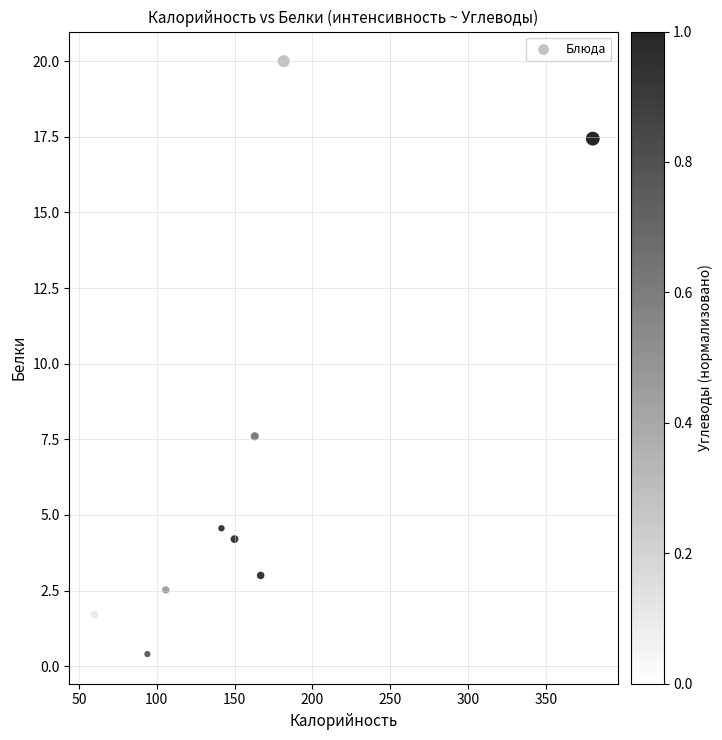

What is the average Y value?

6.2